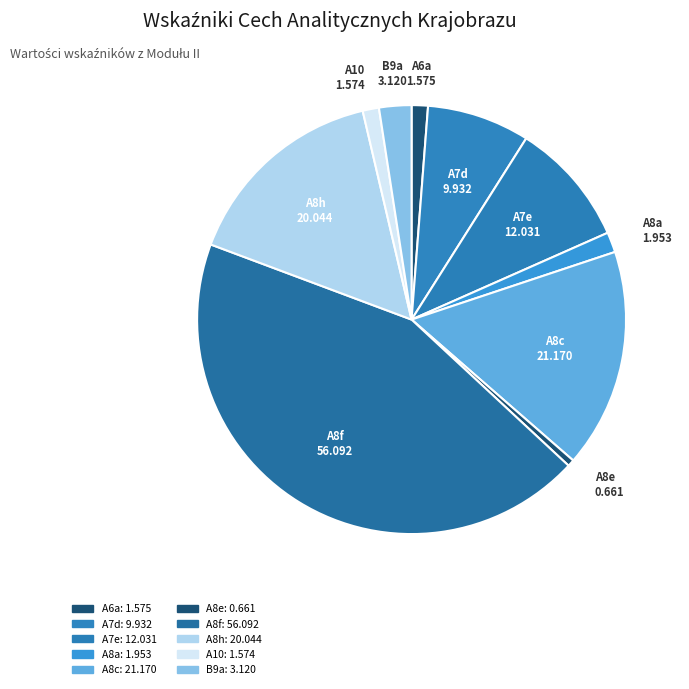

Which category has the smallest portion of the pie?

A8e